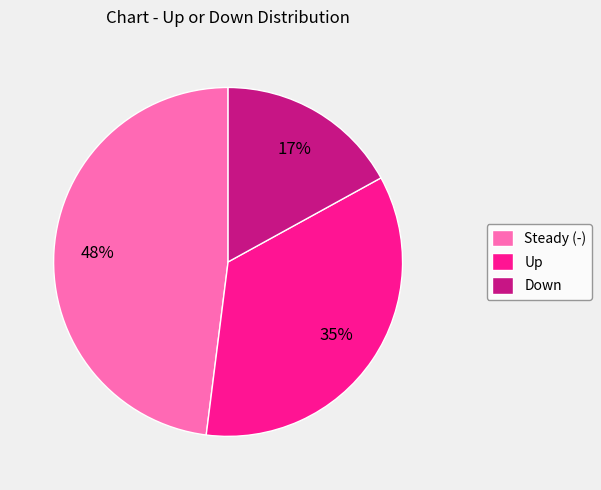

Combined, do Down and Steady (-) account for over 50%?

Yes